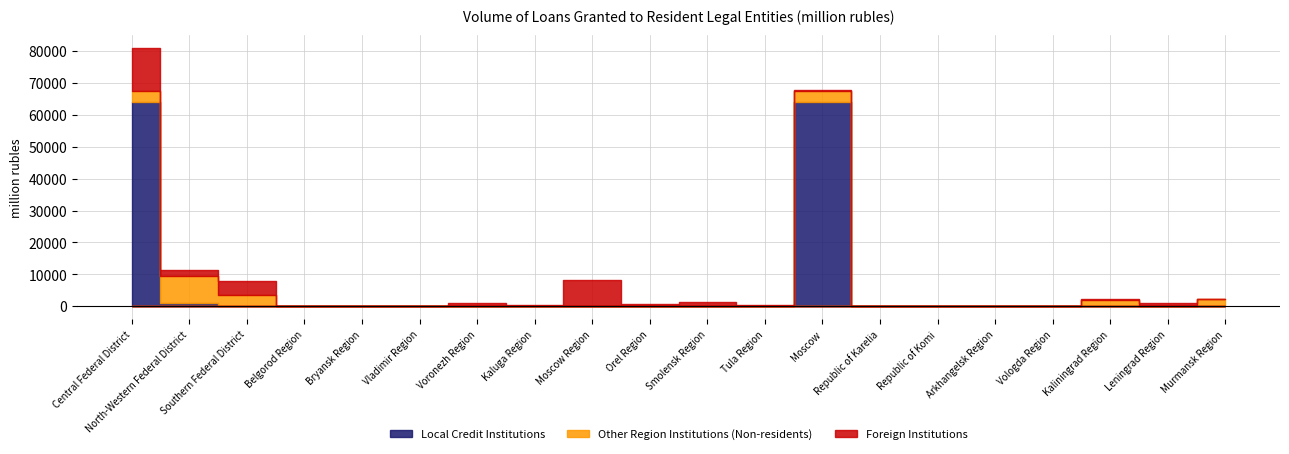

At Orel Region, list the series in order from largest to smallest.

Foreign Institutions, Local Credit Institutions, Other Region Institutions (Non-residents)